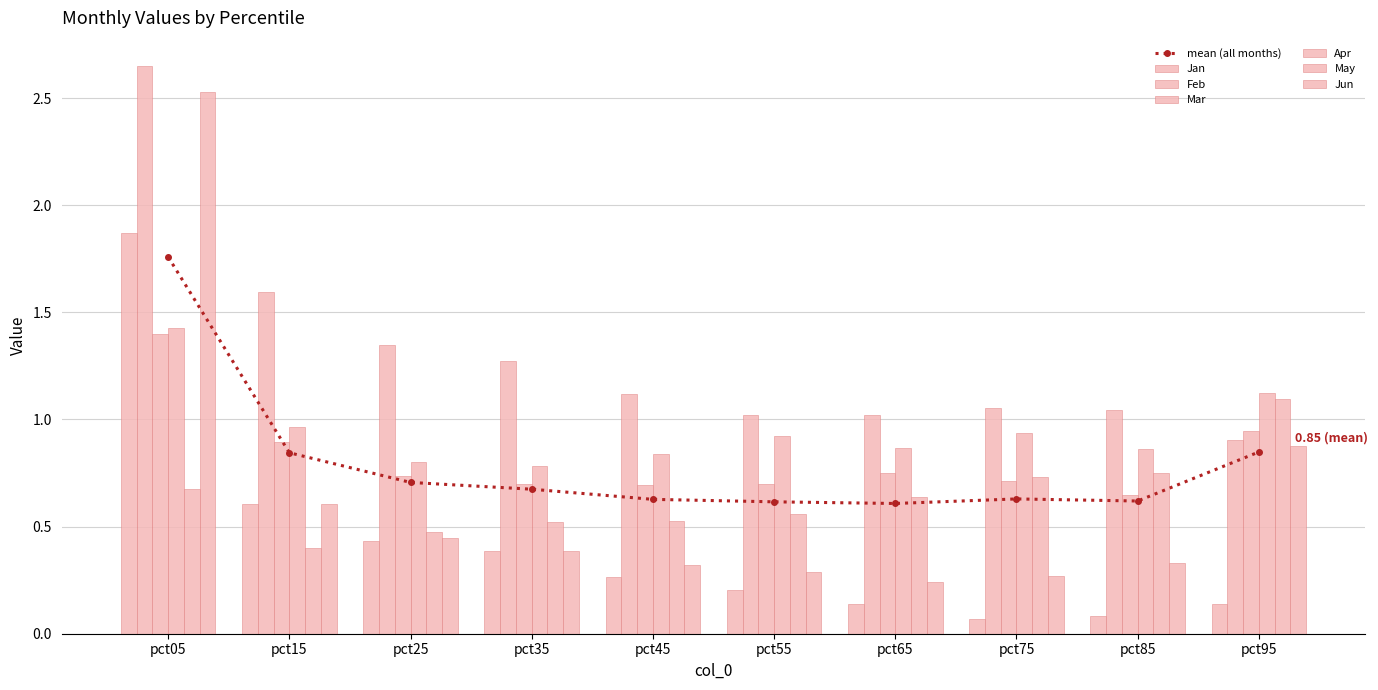

What is the lowest value of the Apr series?

0.8